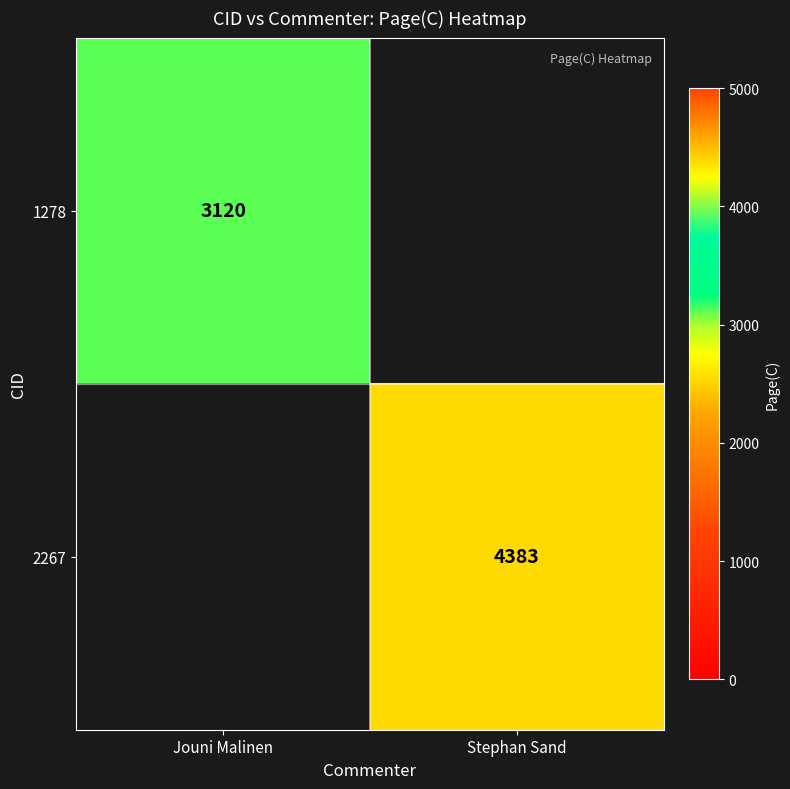

Is it true that 2267 equals 5786 at Stephan Sand?

False